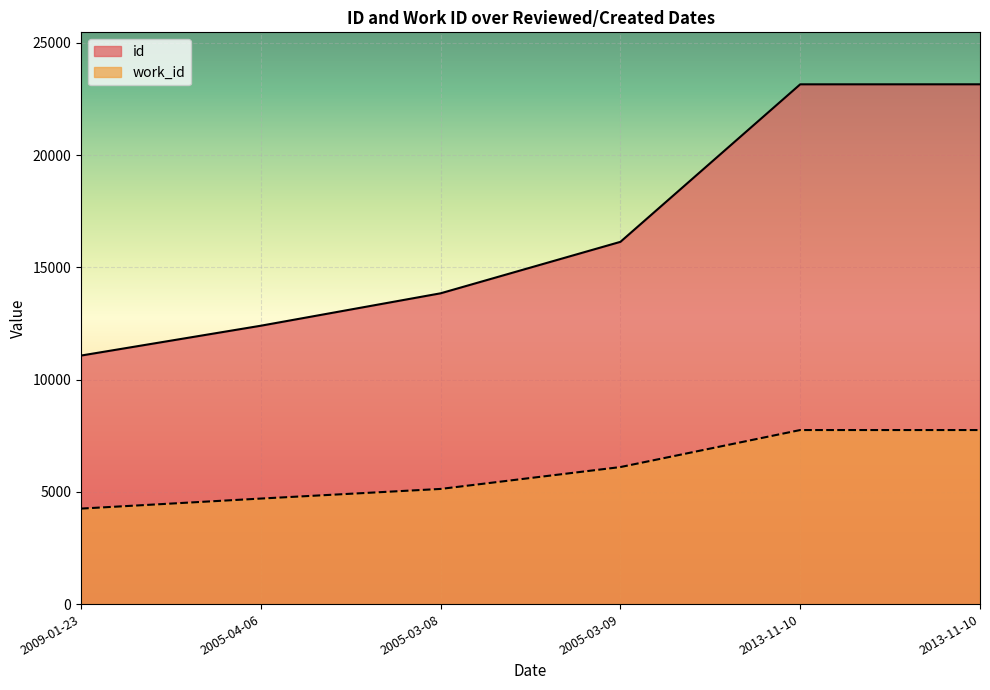

Reading right to left, what are all the values shown in this chart?

id: 23150	23149	16134	13842	12398	11069
work_id: 7752	7752	6103	5129	4700	4253